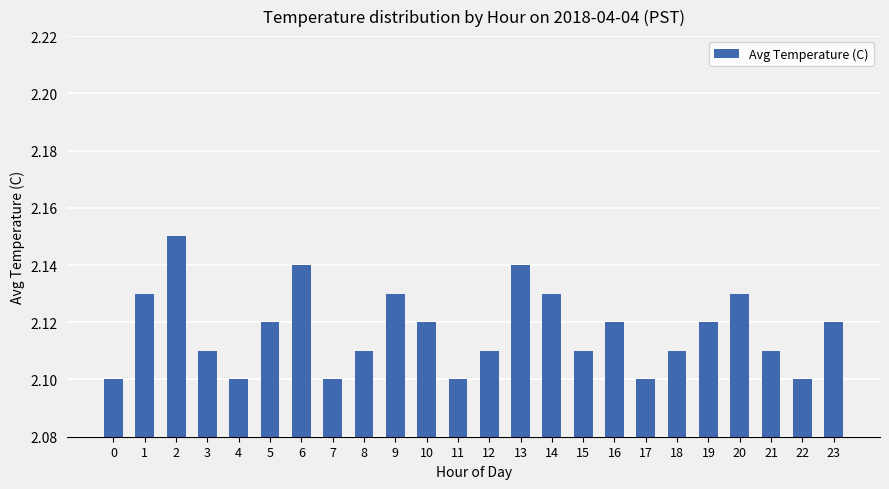

How many series are shown in this chart?

1